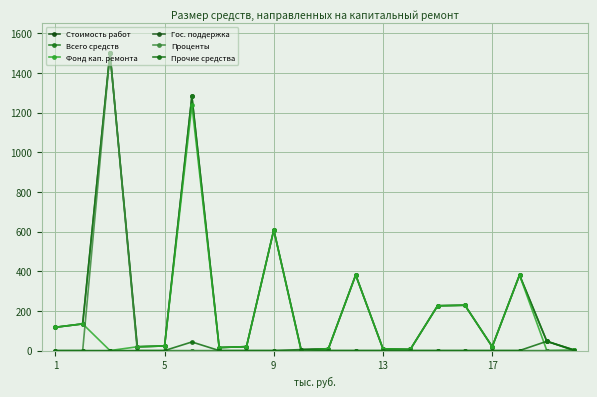

True or false: Всего средств and Стоимость работ cross at least once.

False